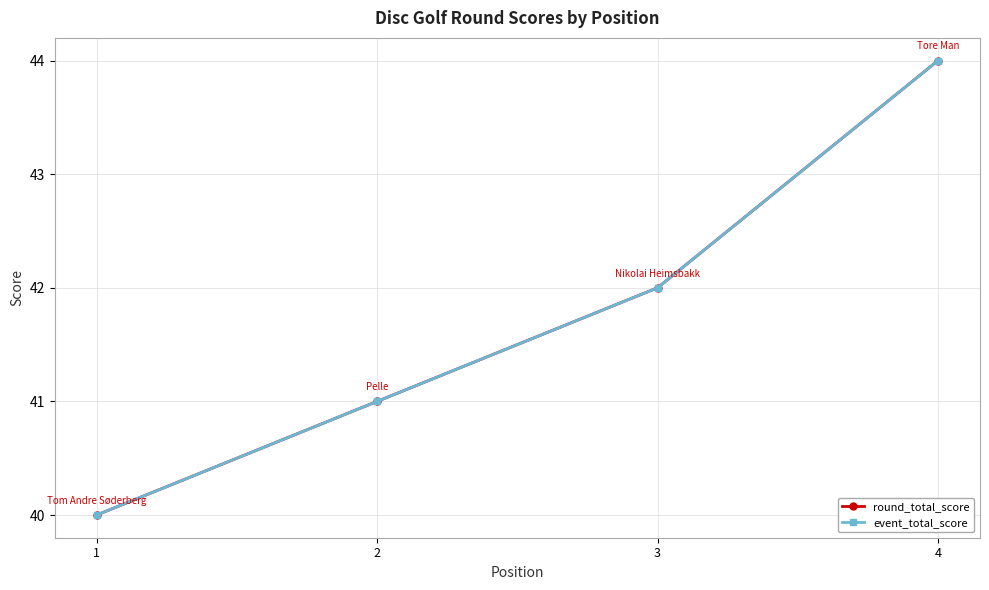

Does the chart have visible grid lines?

Yes